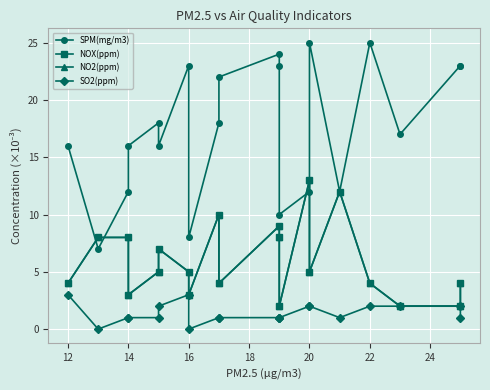

Reading left to right, what are all the values shown in this chart?

SPM(mg/m3): 16	7	12	16	18	16	23	8	18	22	24	23	10	12	25	12	25	17	23	23
NOX(ppm): 4	8	8	3	5	7	5	3	10	4	9	8	2	13	5	12	4	2	2	4
NO2(ppm): 4	8	8	3	5	7	5	3	10	4	9	8	2	13	5	12	4	2	2	4
SO2(ppm): 3	0	1	1	1	2	3	0	1	1	1	1	1	2	2	1	2	2	2	1